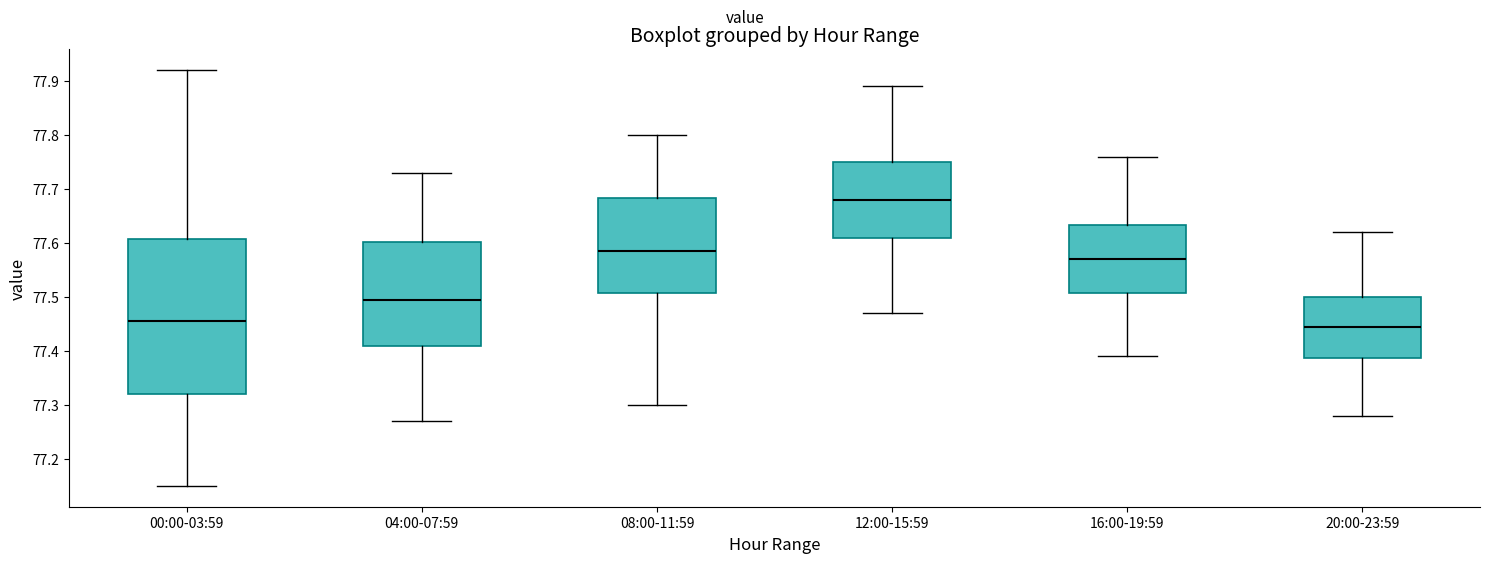

Which box has the lowest median line?

20:00-23:59